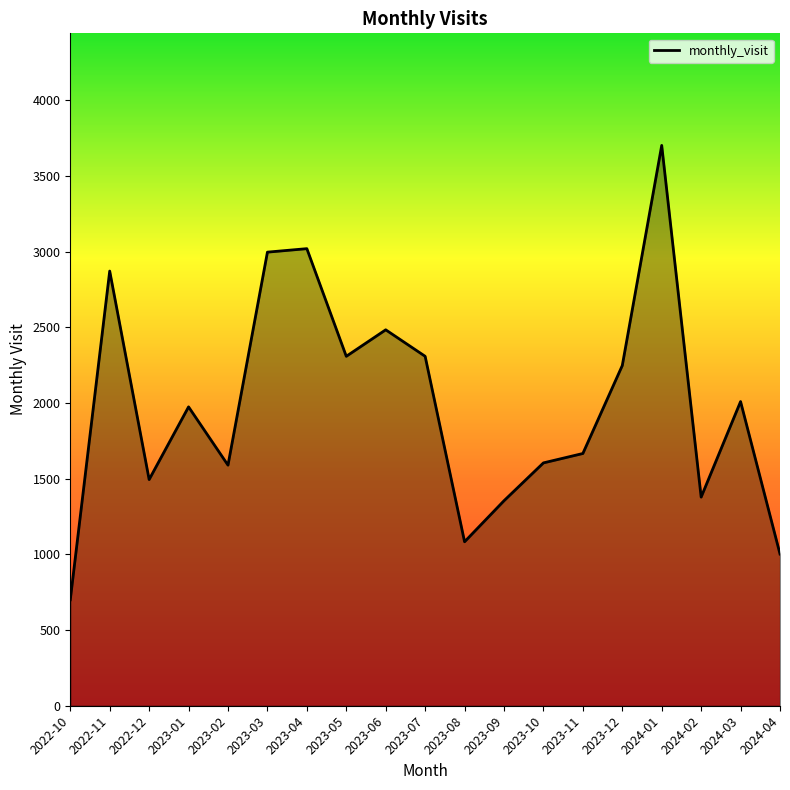

What is the difference between the maximum and minimum values?

3001